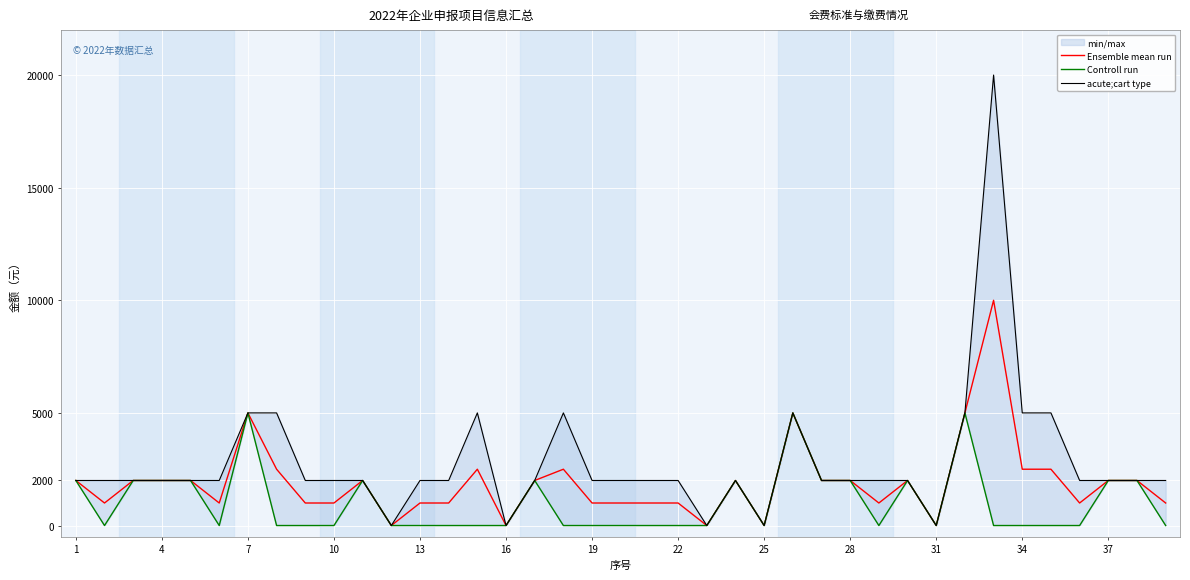

True or false: Ensemble mean run and acute;cart type cross at least once.

False